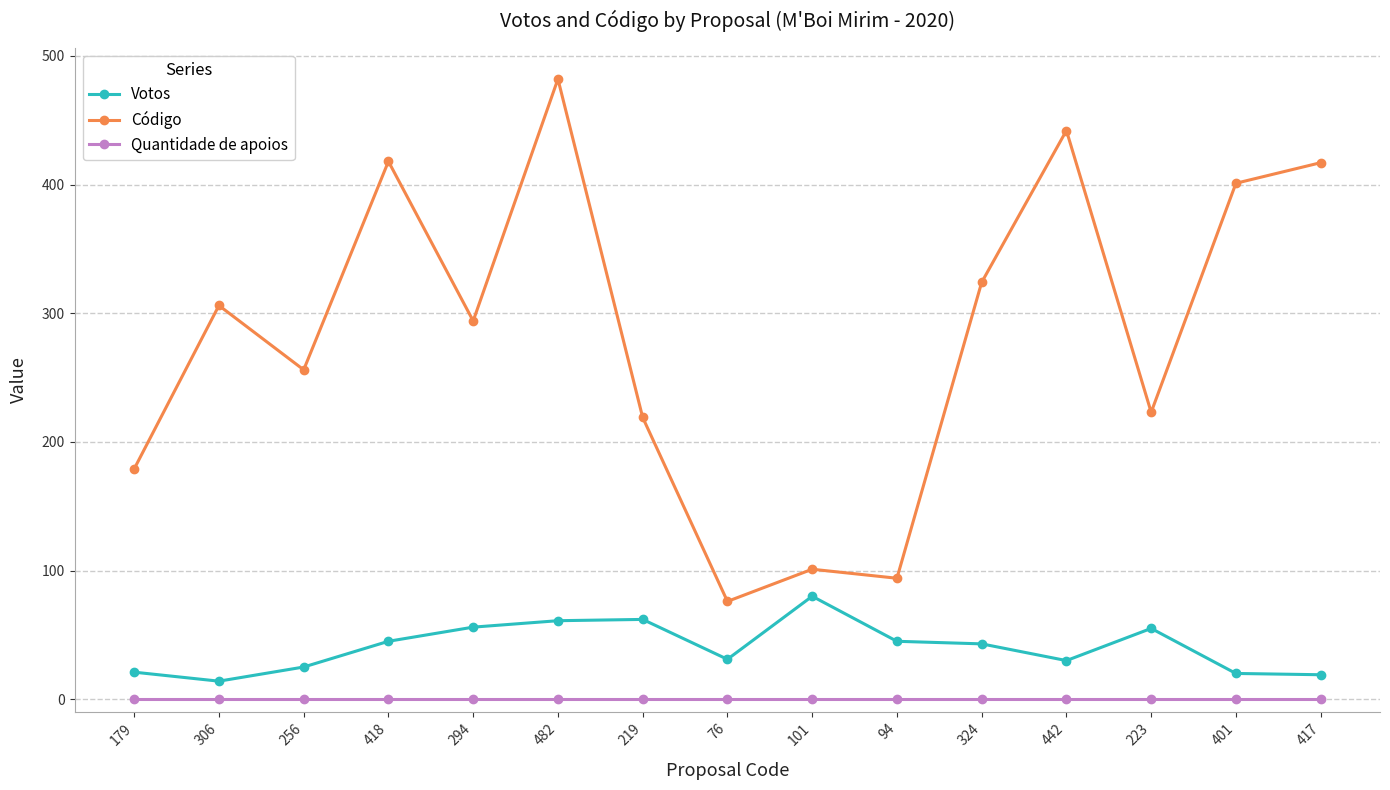

At which label is Código closest to 279?

294